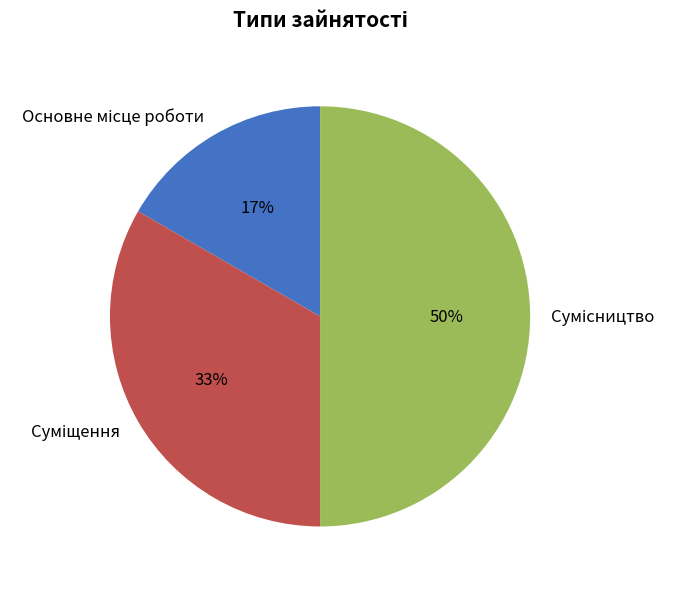

To the nearest percent, what is the difference between the largest and smallest slice percentages?

33%